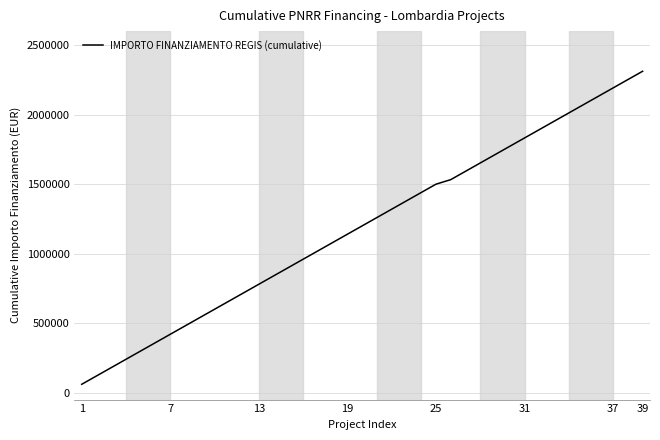

What is the difference between the maximum and minimum values?

2251331